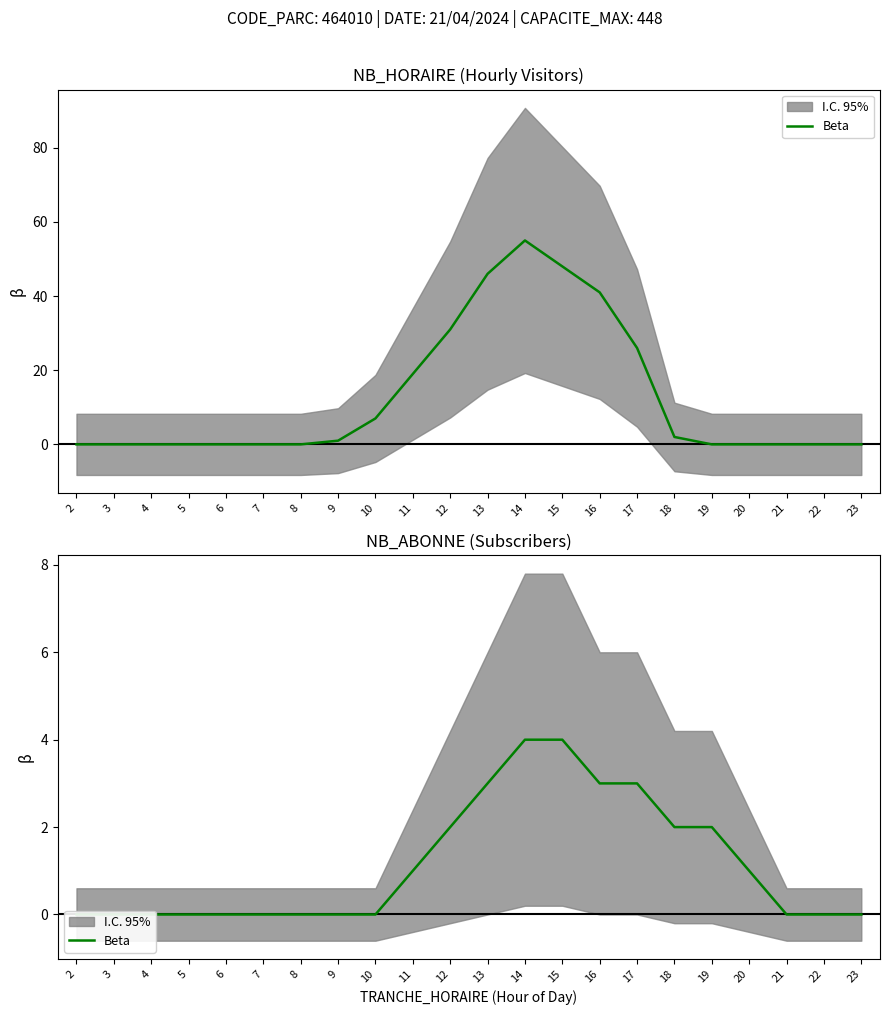

Which label corresponds to the largest value in the chart?

14